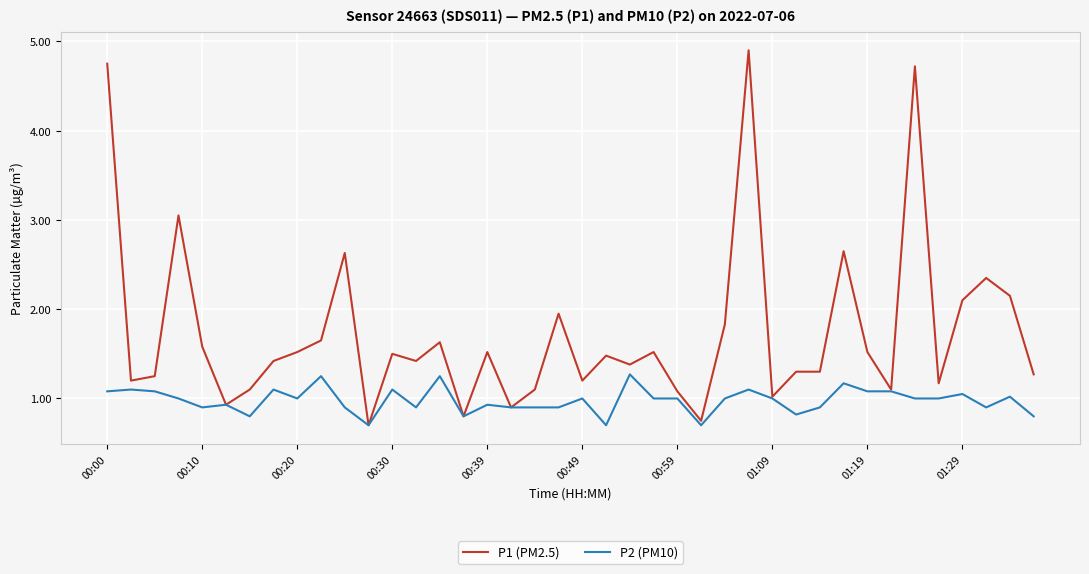

Which series has the largest range (max minus min)?

P1 (PM2.5)